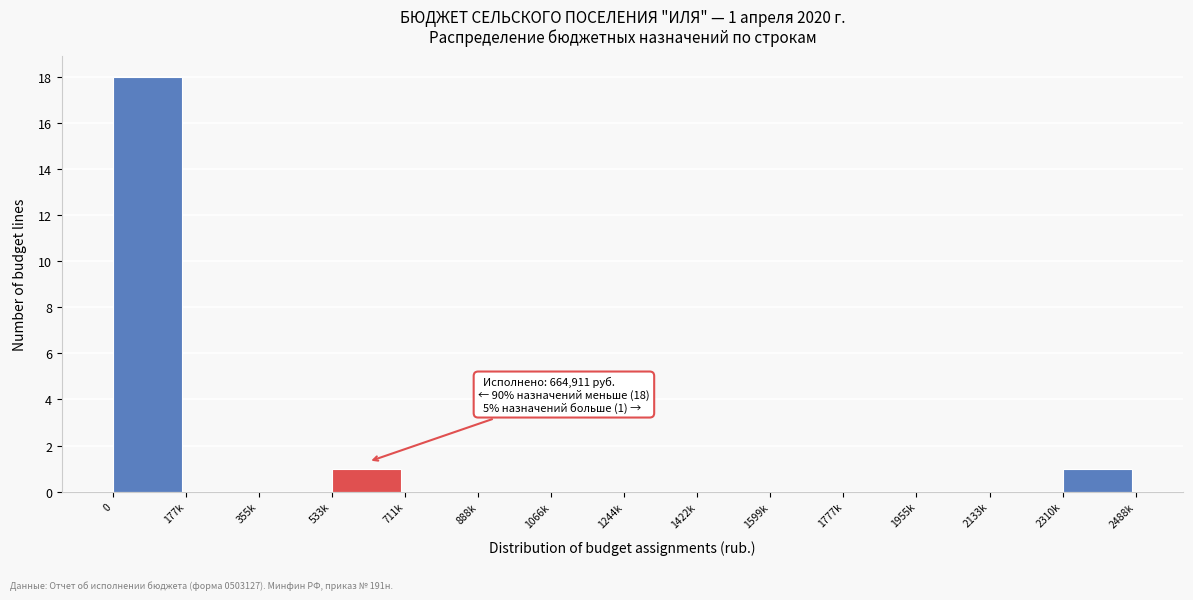

Reading left to right, transcribe all the data shown in this chart.

0=18	177k=0	355k=0	533k=1	711k=0	888k=0	1066k=0	1244k=0	1422k=0	1599k=0	1777k=0	1955k=0	2133k=0	2310k=1